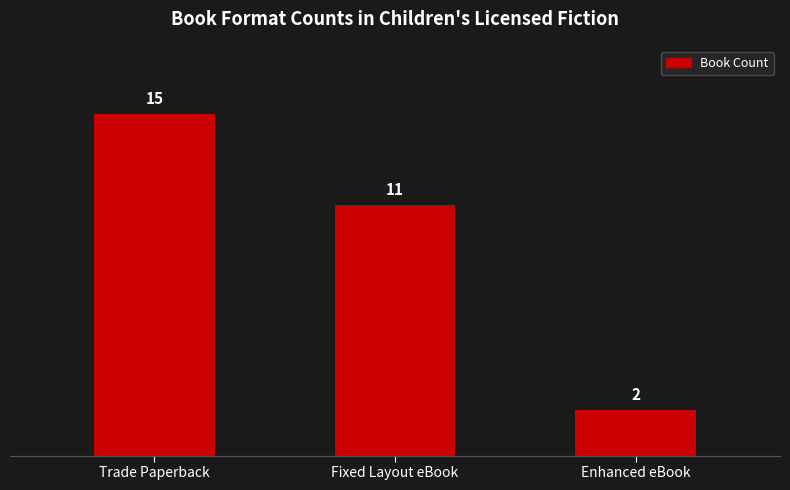

What is the ratio of the value at Fixed Layout eBook to the value at Enhanced eBook?

5.5